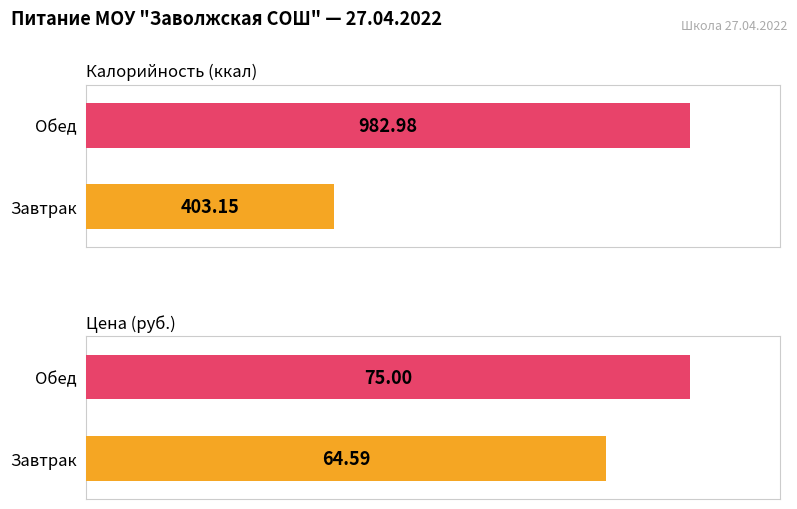

Reading right to left, list all the values displayed in this chart.

Калорийность: 983.0	403.1
Цена: 75.0	64.6